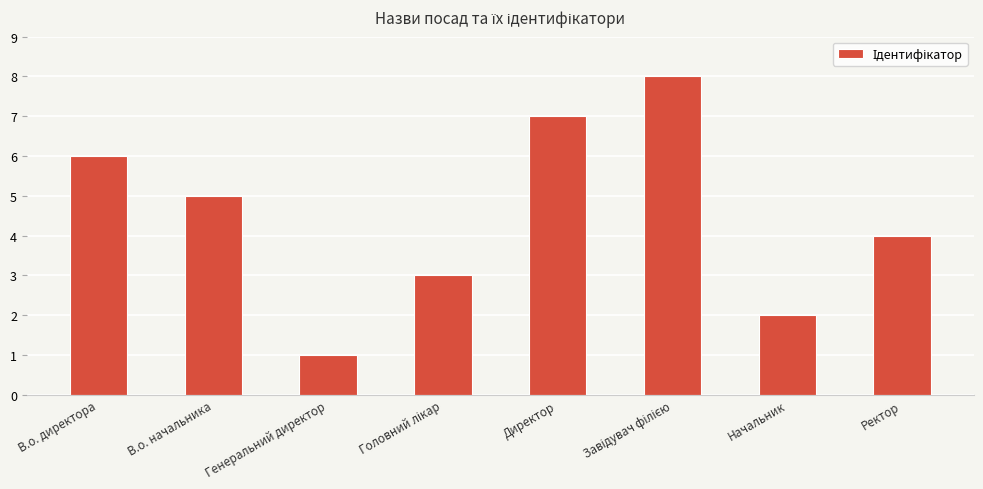

Approximately how many times larger is the value at В.о. директора compared to Ректор?

1.5